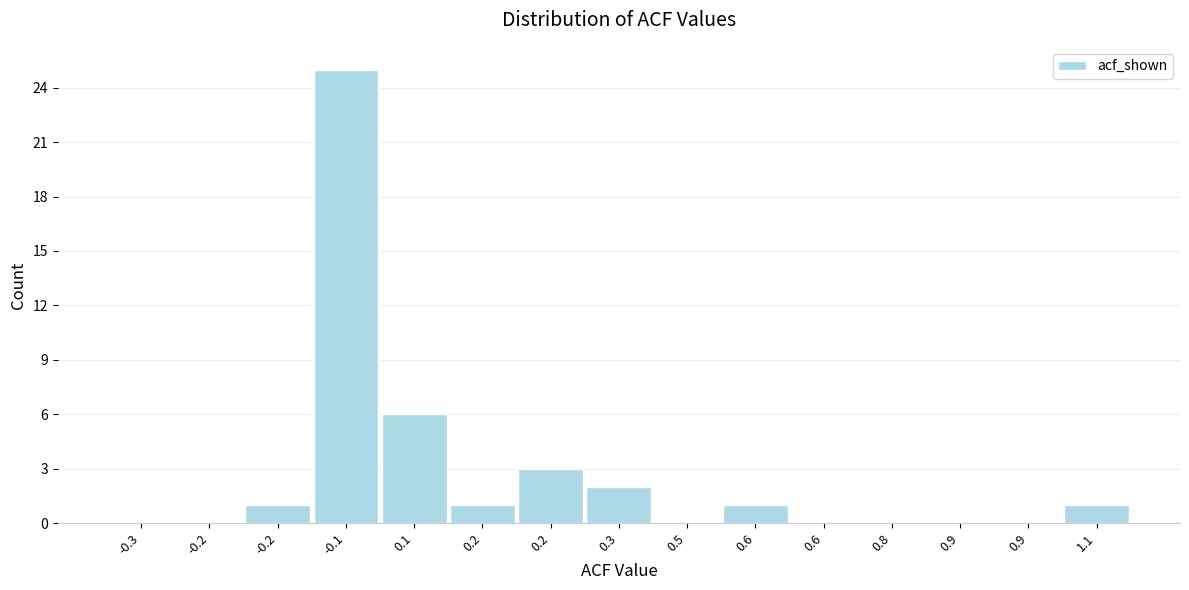

How many data points does each series have?

15